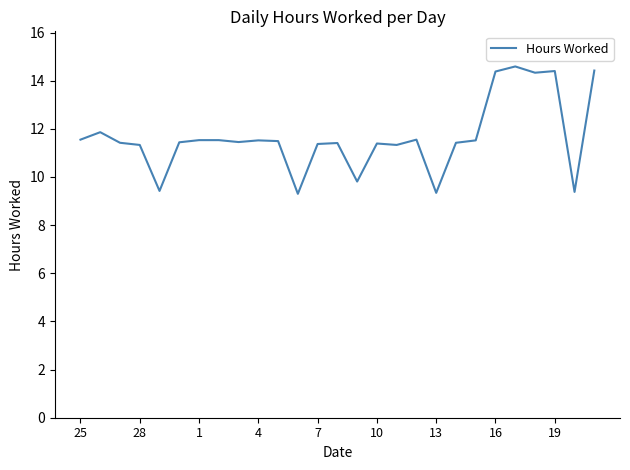

What is the difference between the second highest and second lowest values?

5.1